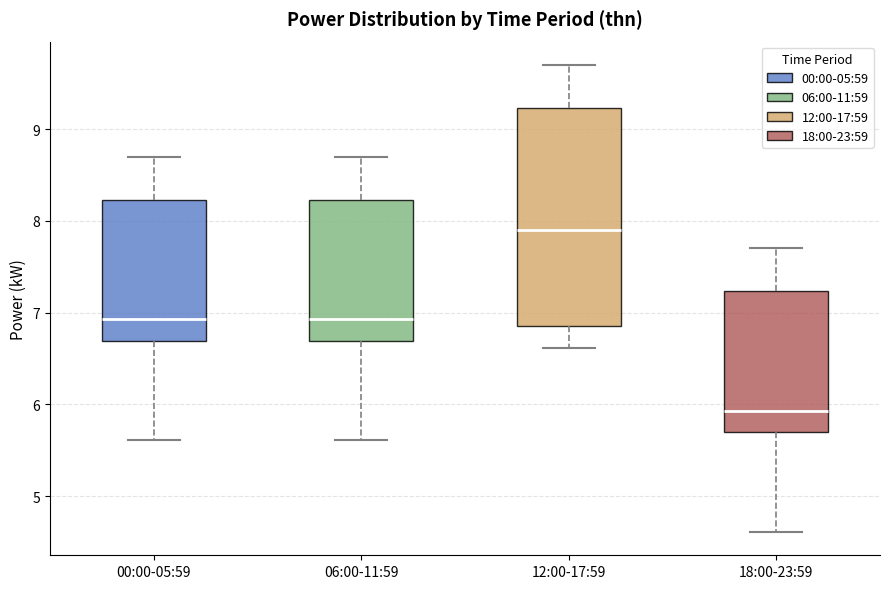

Which box has the highest median line?

12:00-17:59